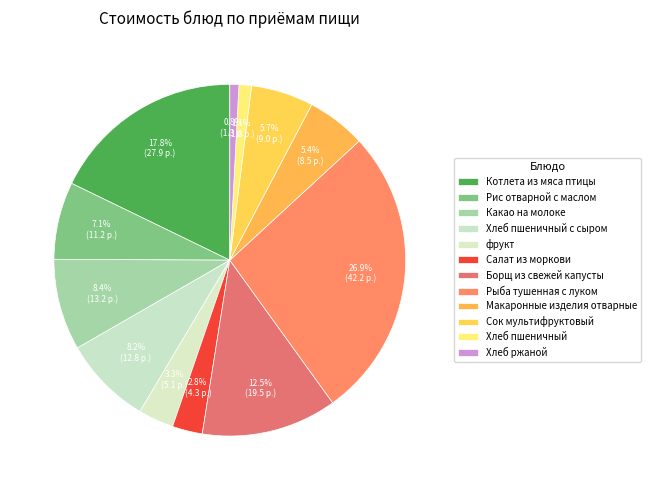

What is the ratio of the value at Котлета из мяса птицы to the value at Какао на молоке?

2.1